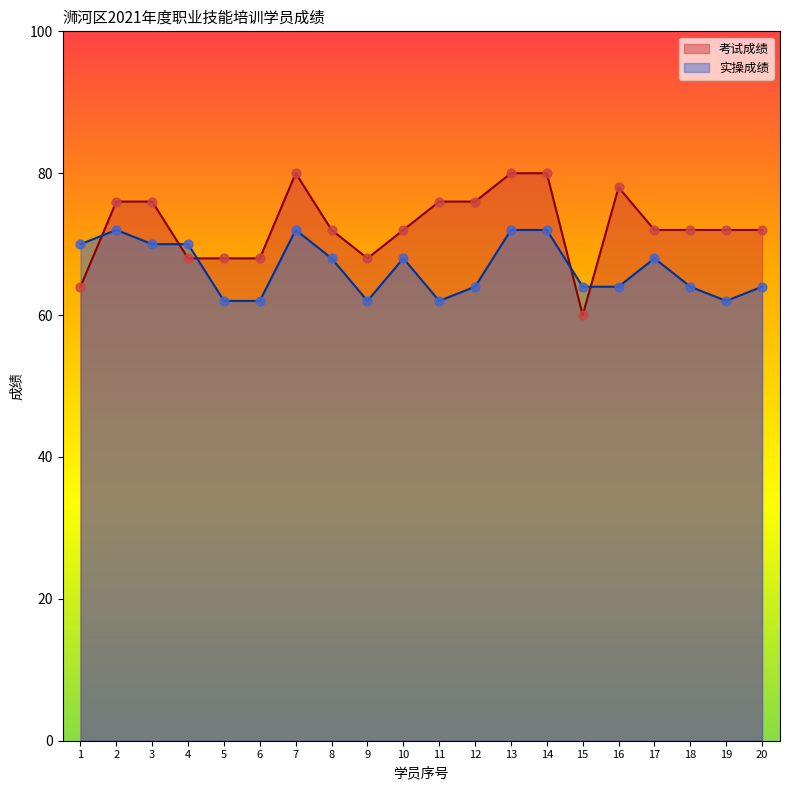

Which series has the widest spread of Y values?

考试成绩